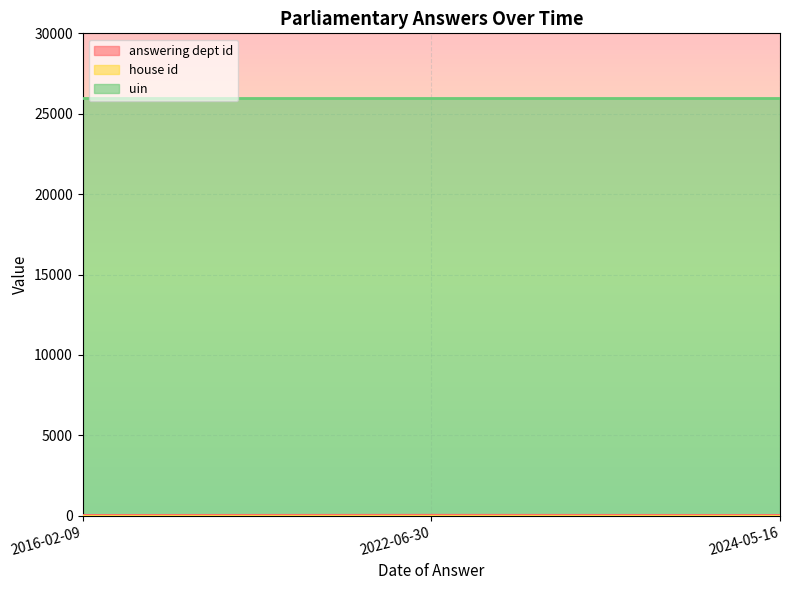

Between 2016-02-09 and 2024-05-16, which is larger?

2016-02-09